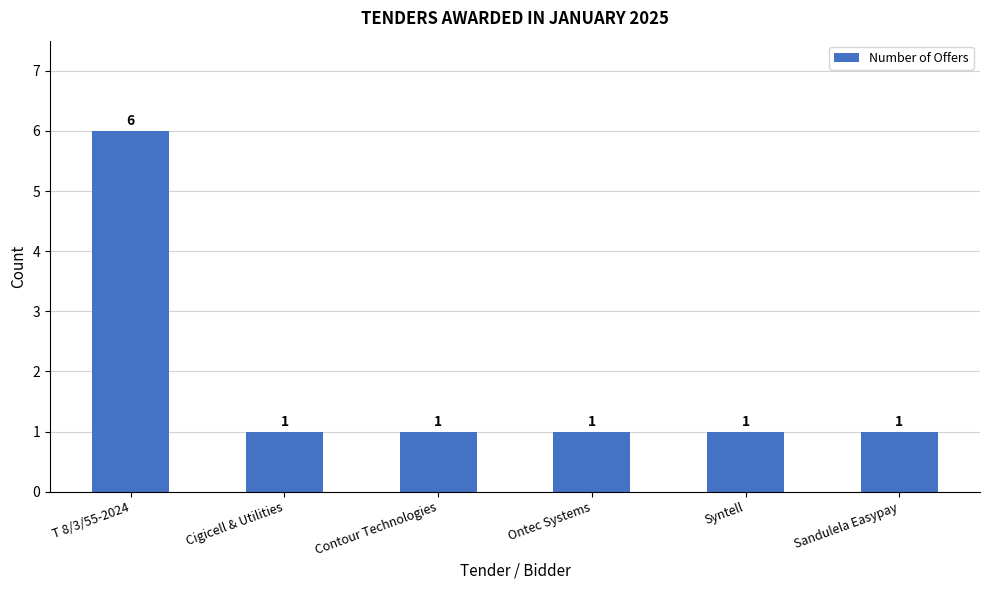

What is the sum of the values at Sandulela Easypay and Ontec Systems?

2